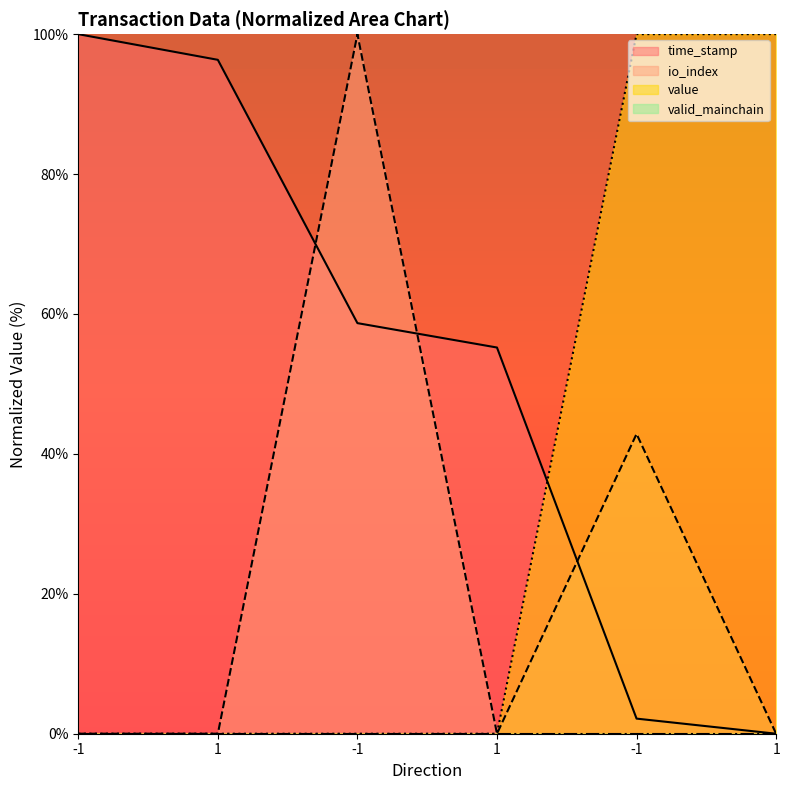

Does the chart display data point markers on the line(s)?

No